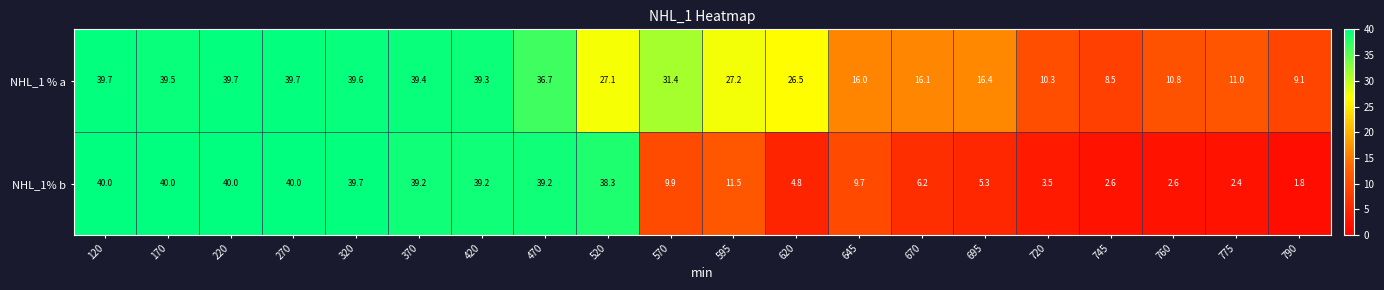

What is the total value across all series at 720?

13.8